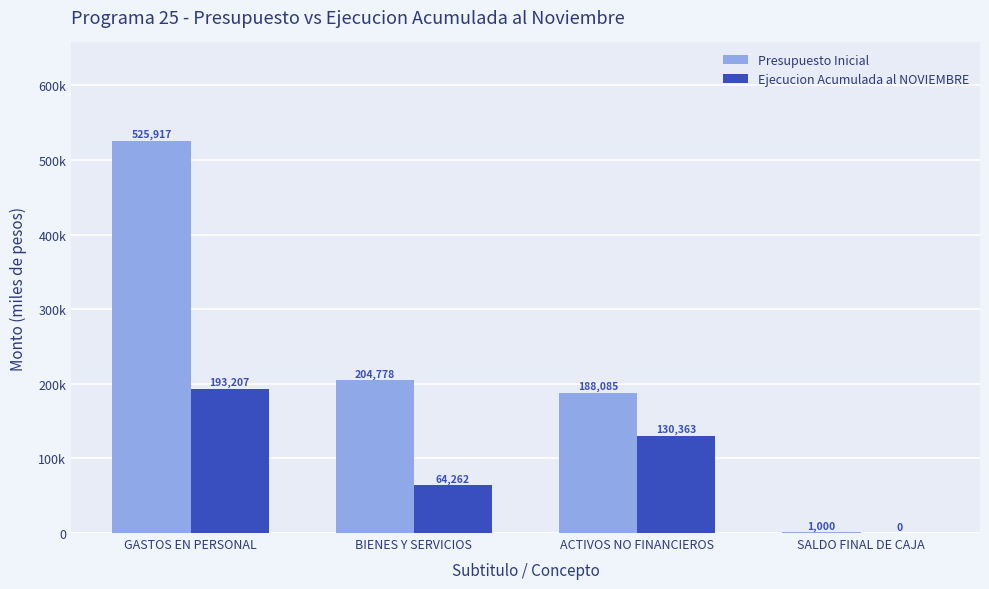

At which label is Ejecucion Acumulada al NOVIEMBRE closest to 96603?

BIENES Y SERVICIOS